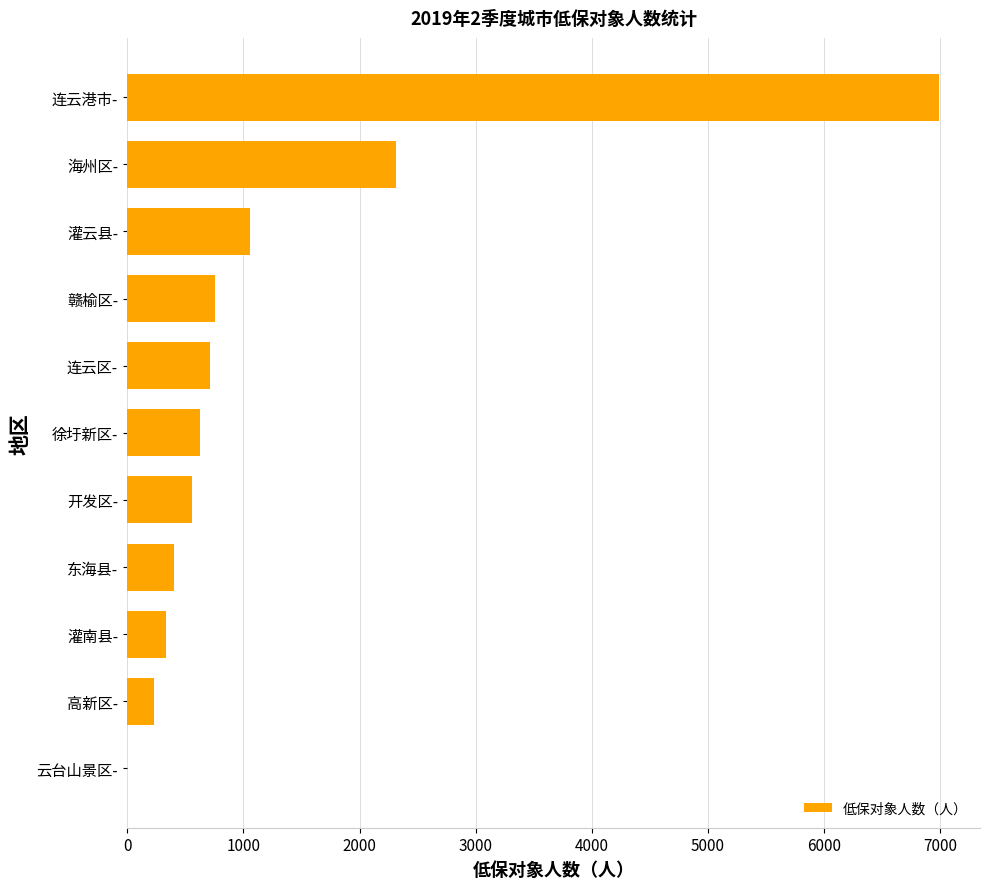

Where is the data nearest to the value 3497?

海州区-